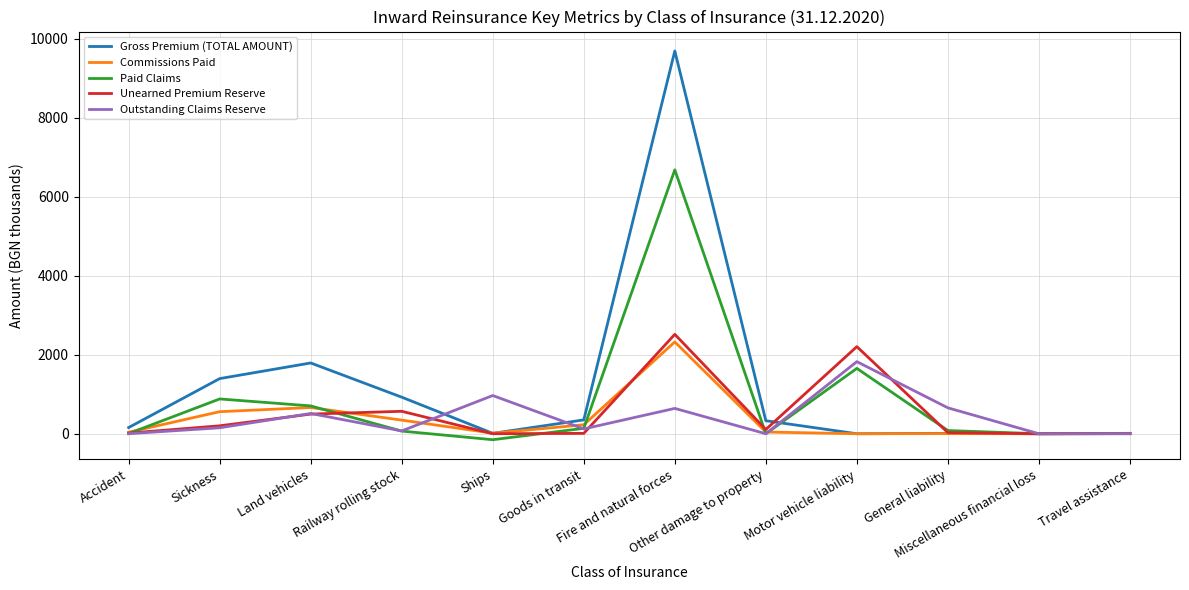

What is the average value of the Paid Claims series?

838.0